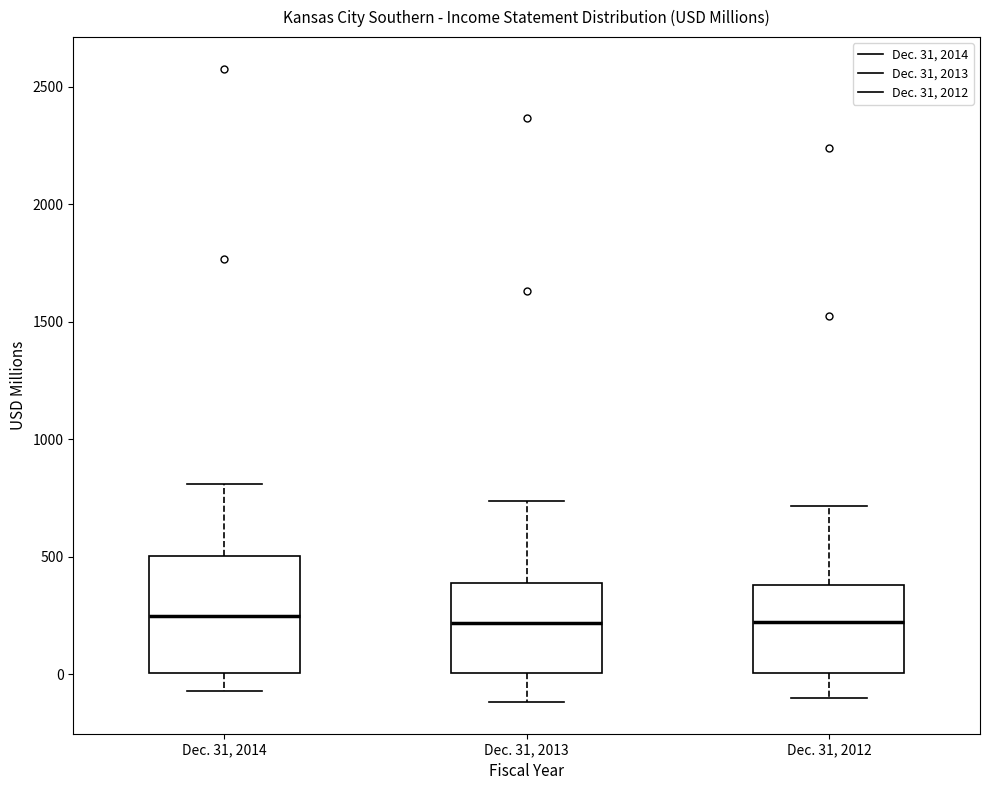

Which box is the tallest, from its lower edge to its upper edge?

Dec. 31, 2014